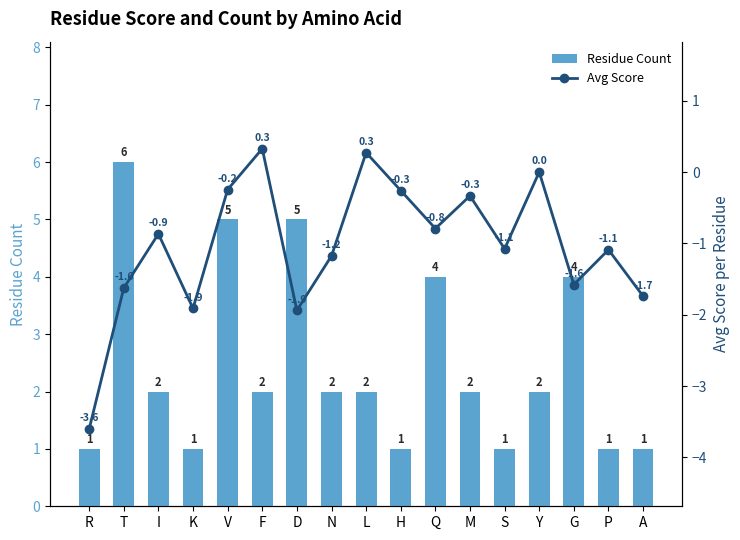

Which series has the largest range (max minus min)?

Residue Count